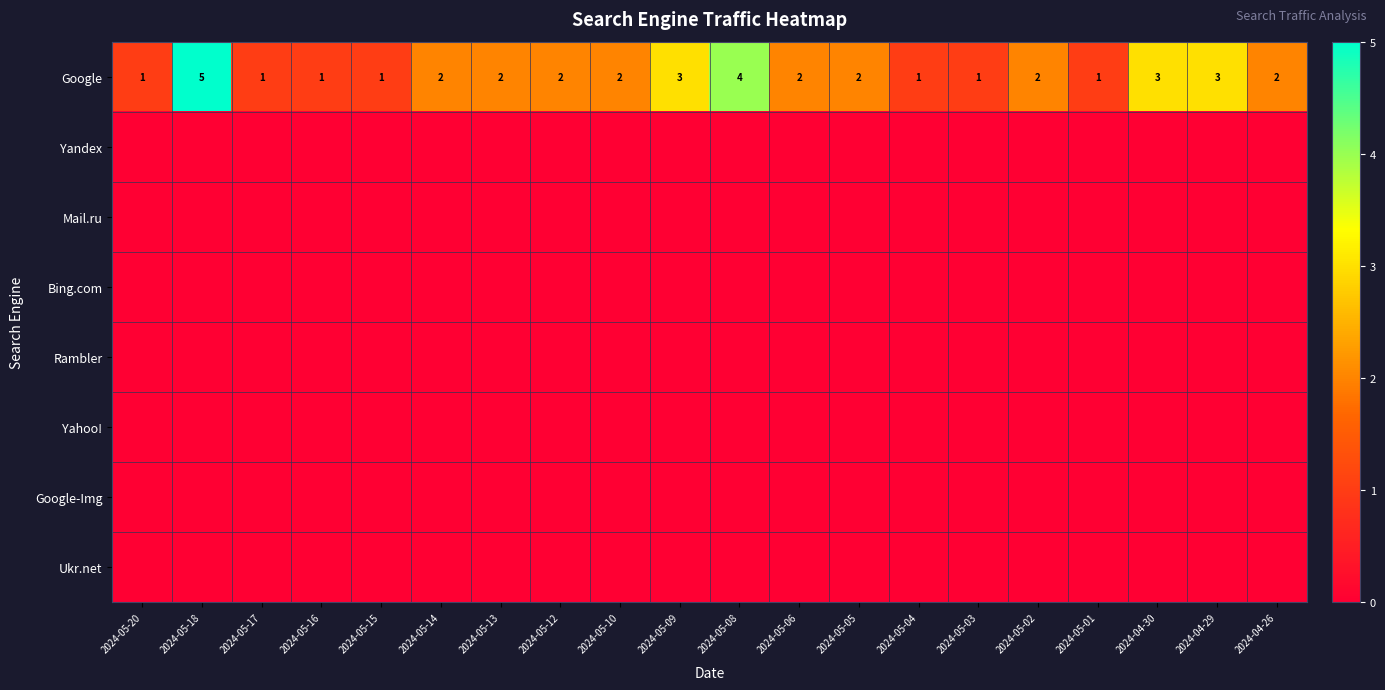

Between 2024-04-30 and 2024-05-18, which is larger?

2024-05-18